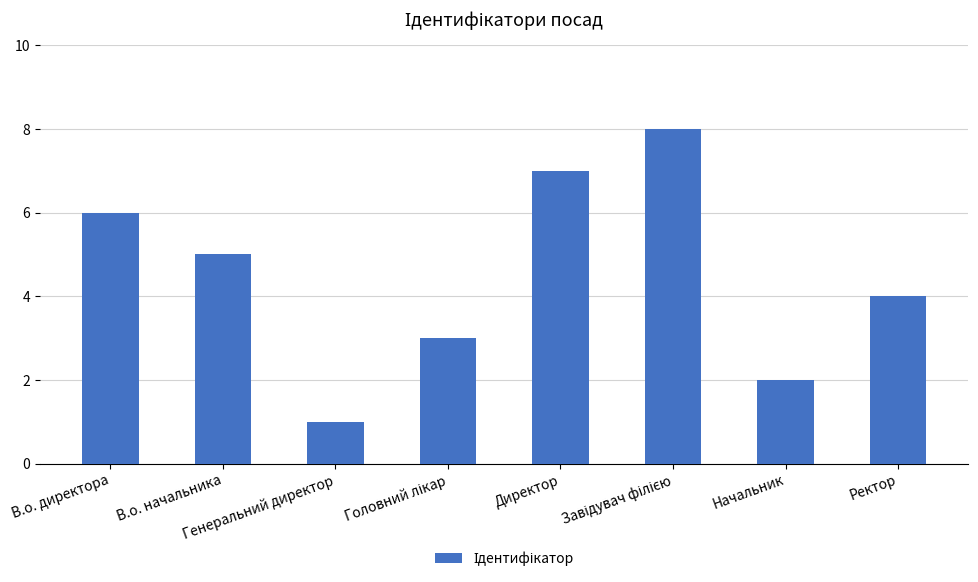

What is the sum of all values?

36